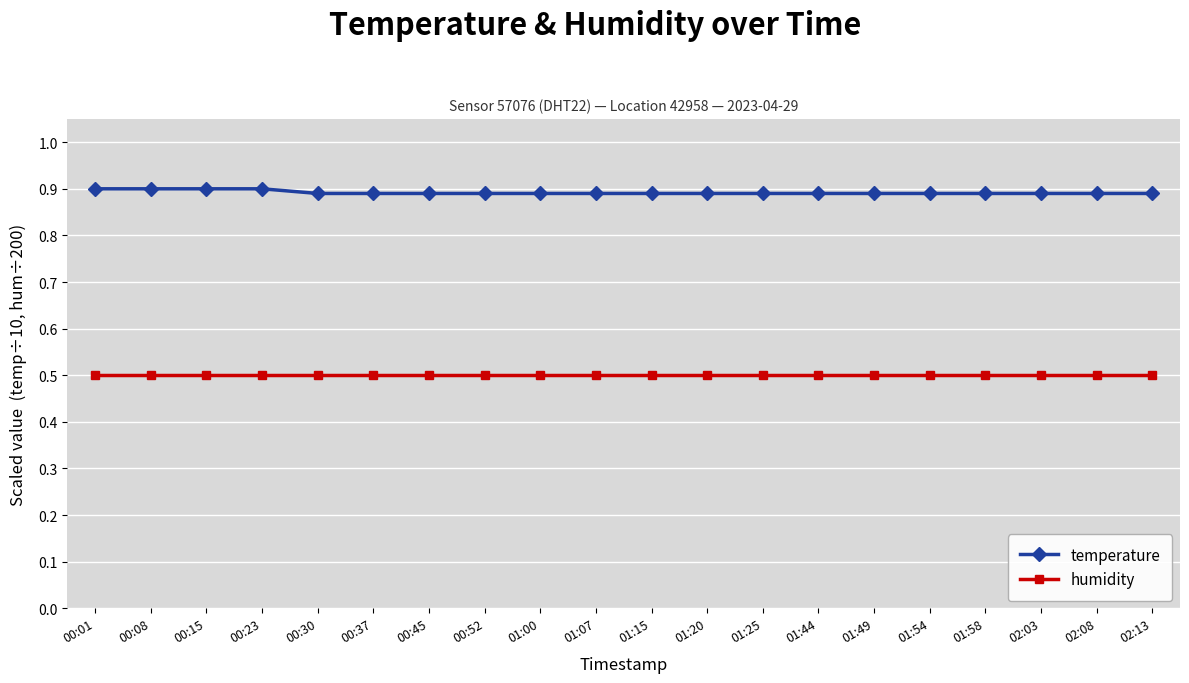

What is the difference between the highest and lowest values at 01:44?

0.4